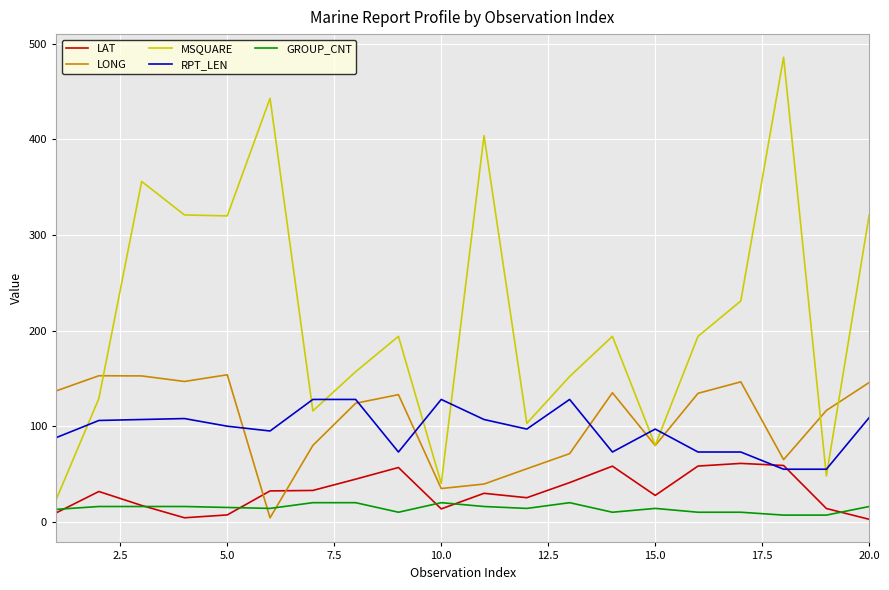

What is the maximum value shown in the chart?

486.0